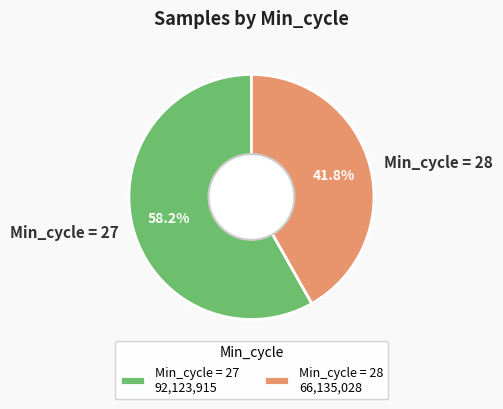

How much of the chart is everything except Min_cycle = 28?

58.2%